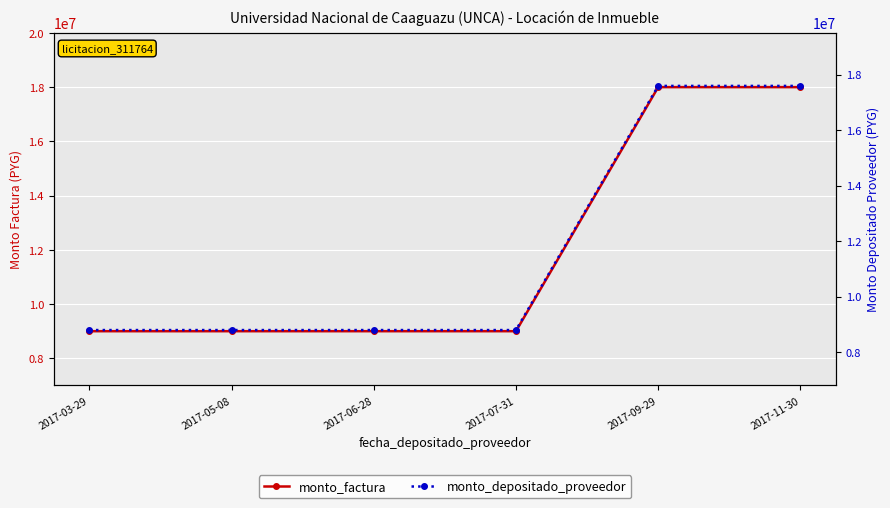

Which category has the lowest value in the monto_depositado_proveedor series?

2017-03-29